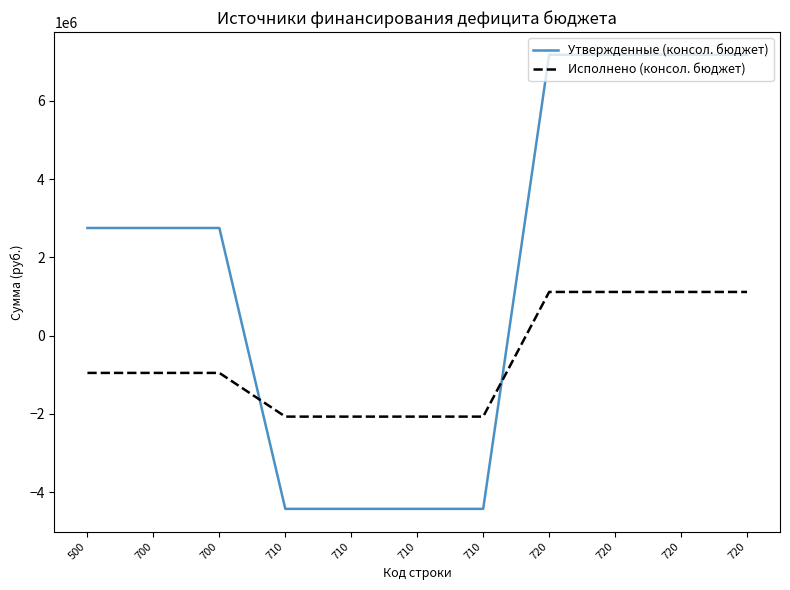

Between 720 and 710, which is larger?

720